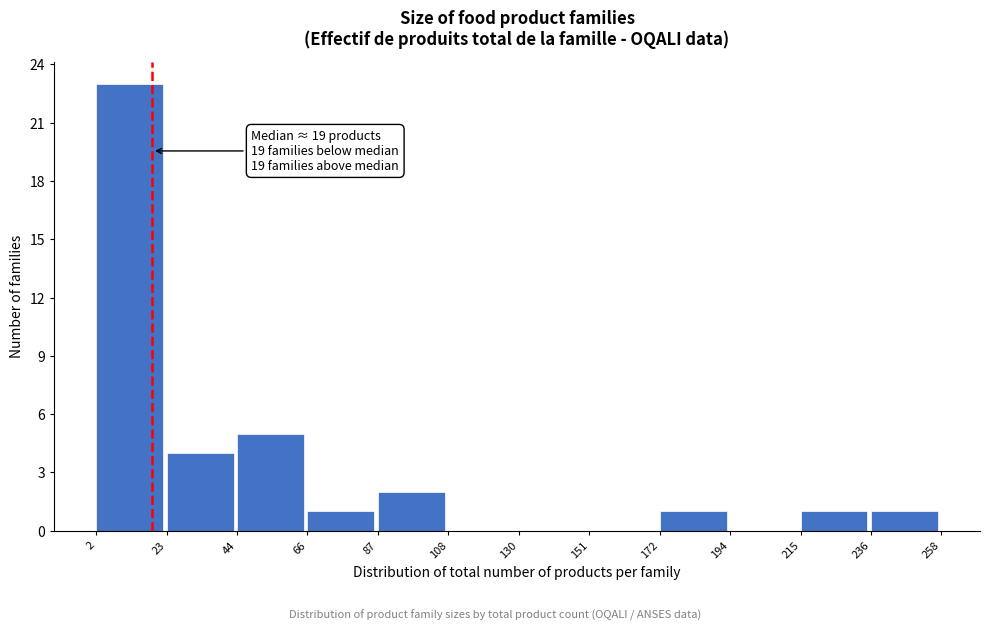

Over which range of the x-axis is the bar tallest?

2 to 23